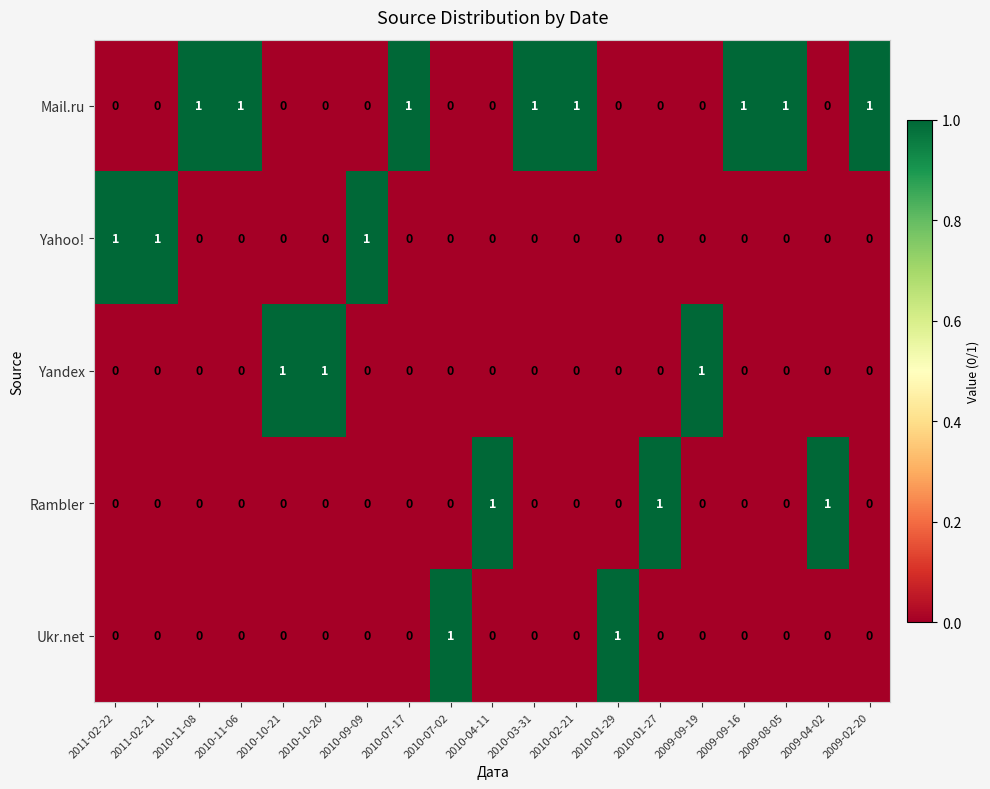

What is the spread (max minus min) of values at 2010-02-21?

1